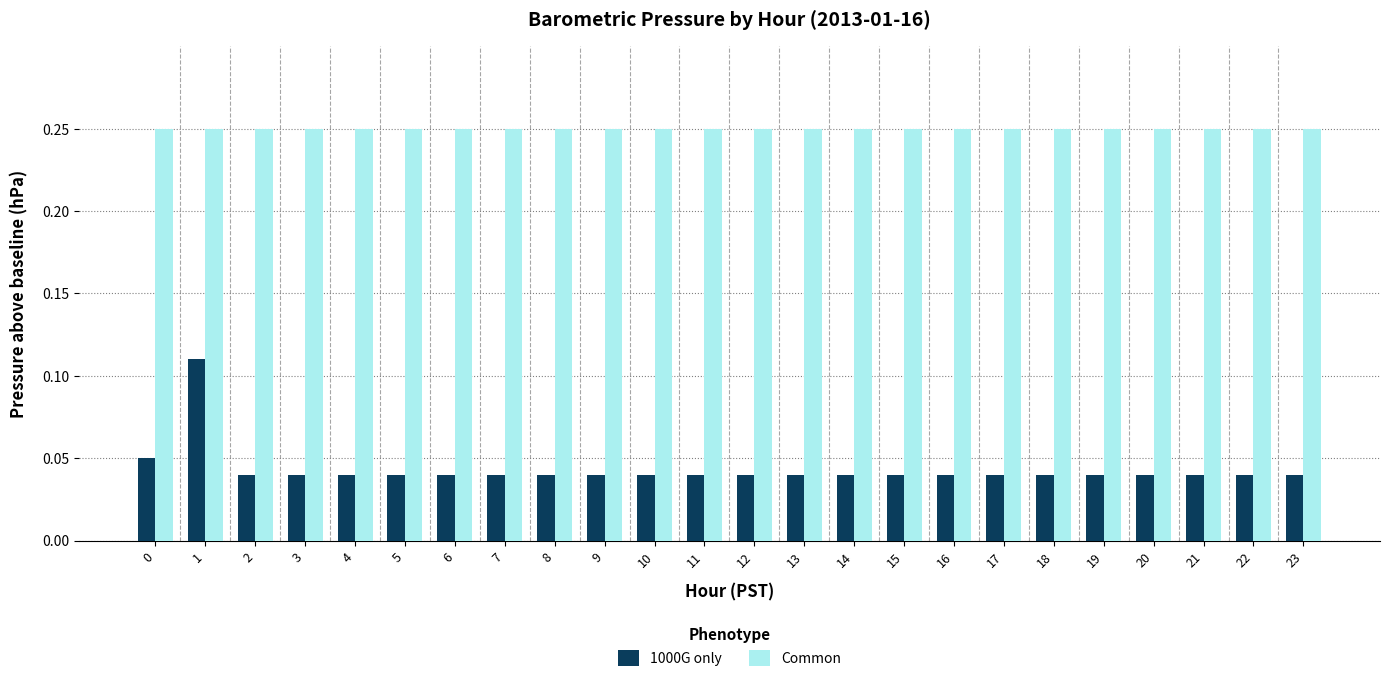

What is the sum of the Common values at 1 and 7?

0.5